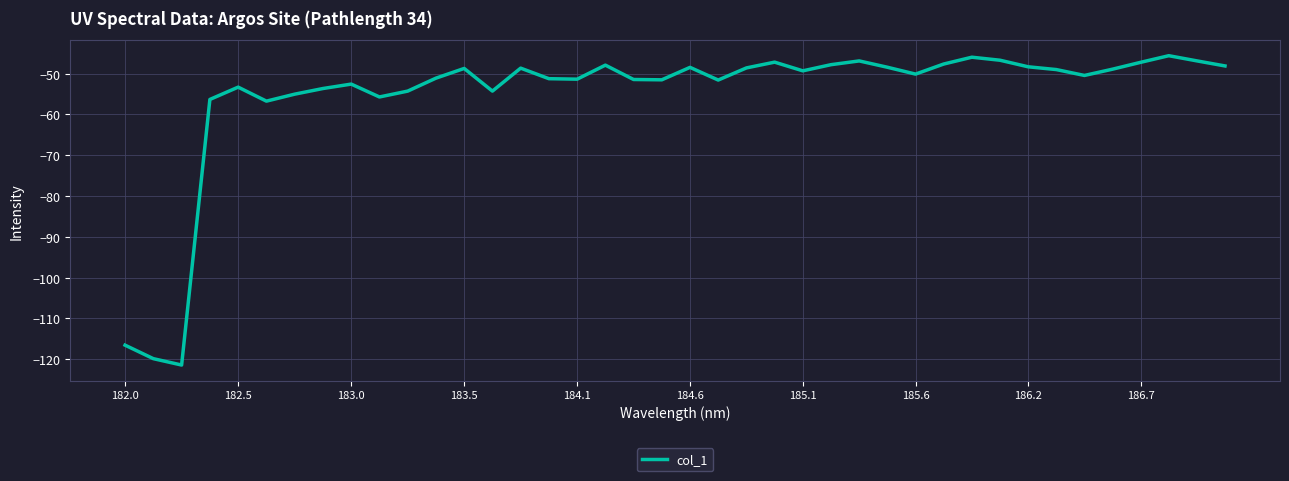

What is the greatest value displayed?

-45.6